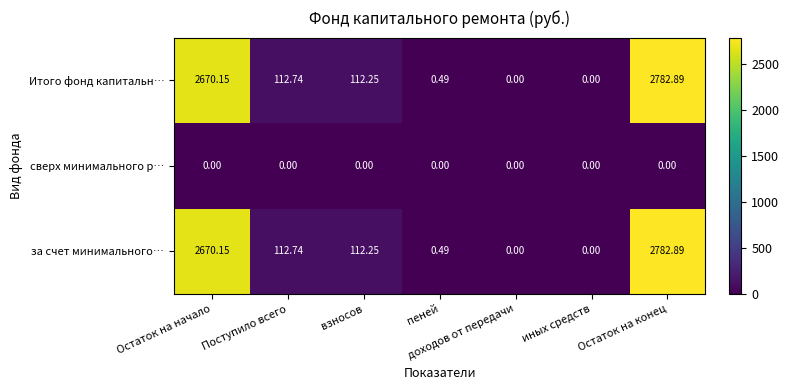

How many series are shown in this chart?

3